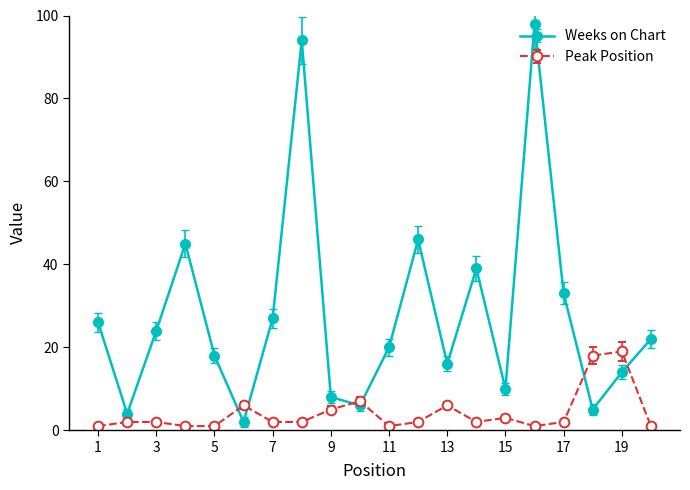

Which series has the largest range (max minus min)?

Weeks on Chart